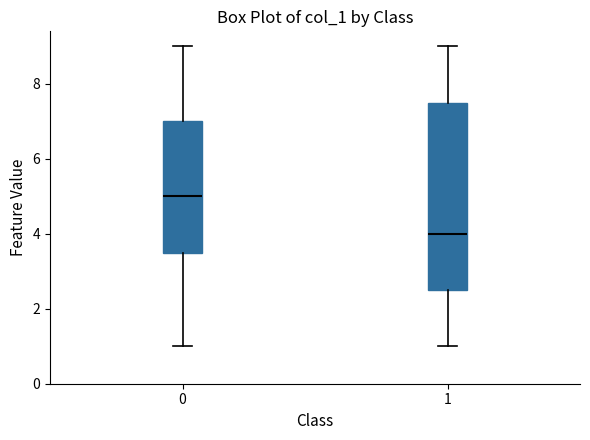

Where does the upper whisker of the box at x = 1 end on the y-axis? The values are not printed on the chart, so give them approximately, as read against the axis.

9.0